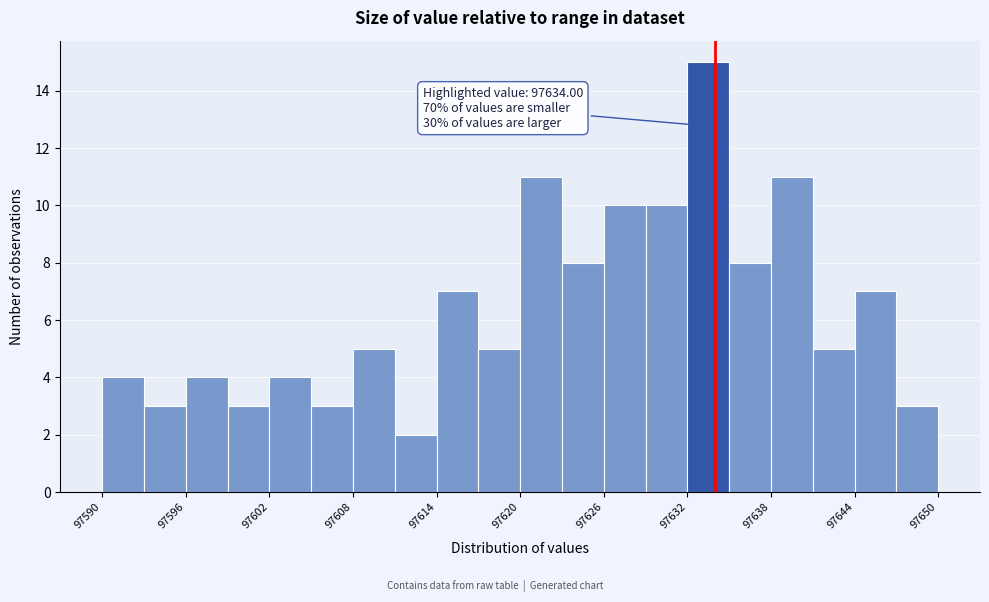

Read against the x-axis, roughly where is the centre of the tallest bar?

97634